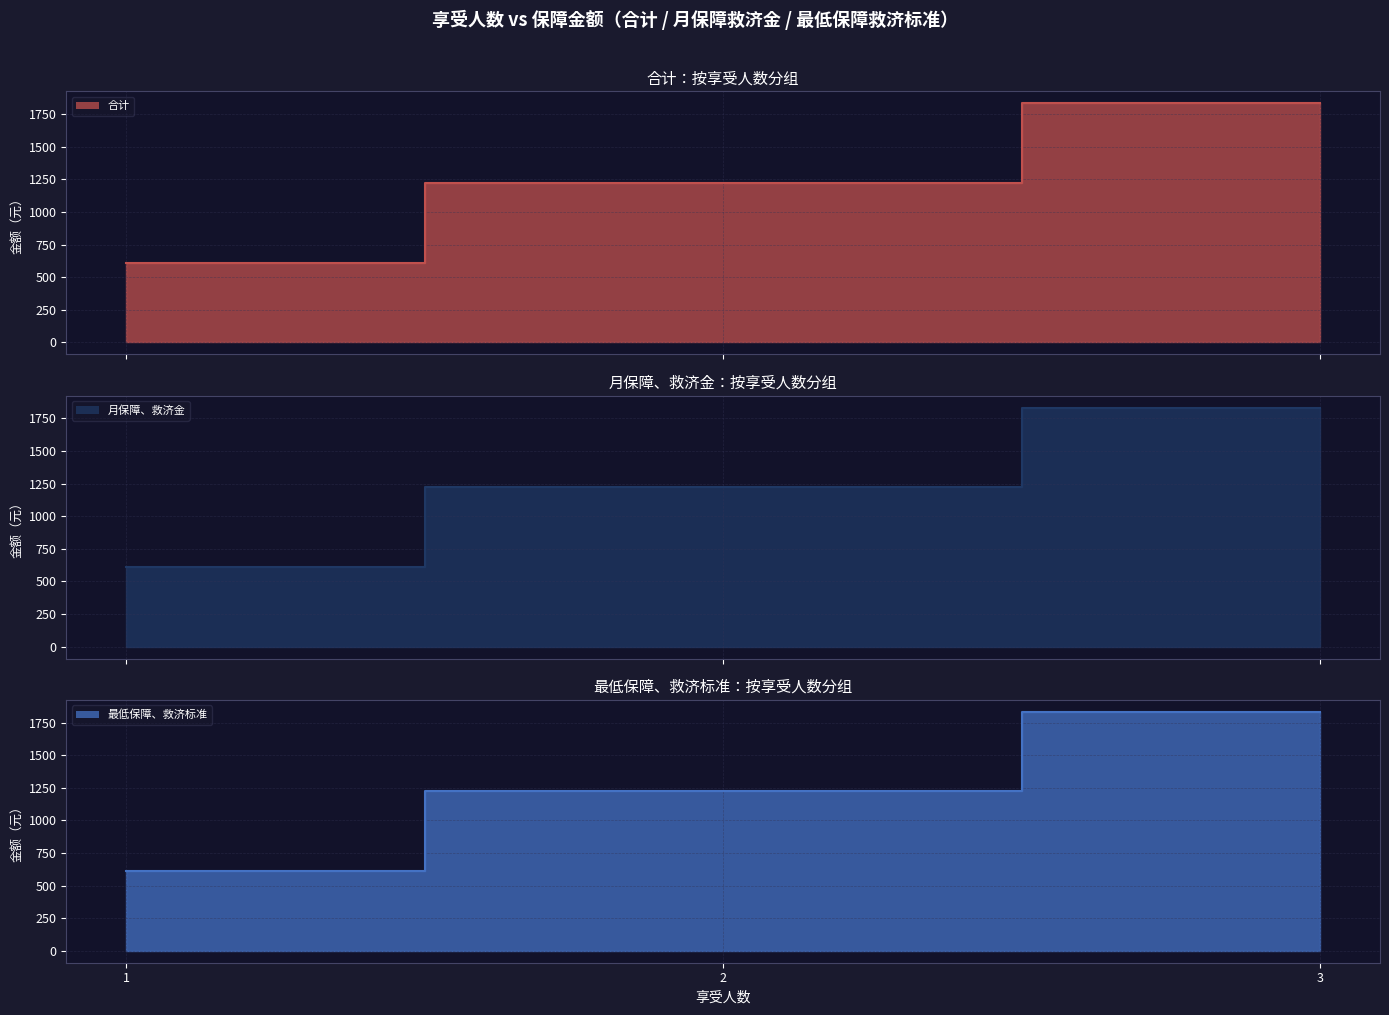

Does the chart have visible grid lines?

Yes